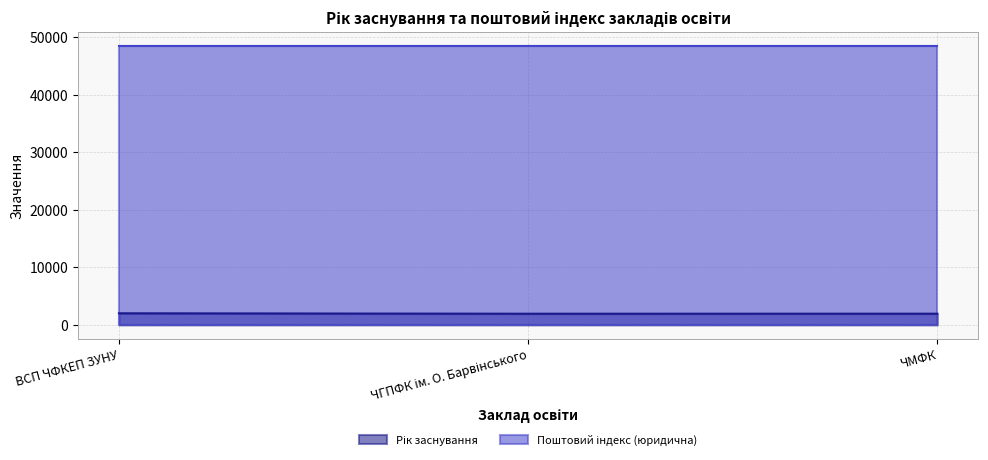

The value at ВСП ЧФКЕП ЗУНУ is 618. True or false?

False